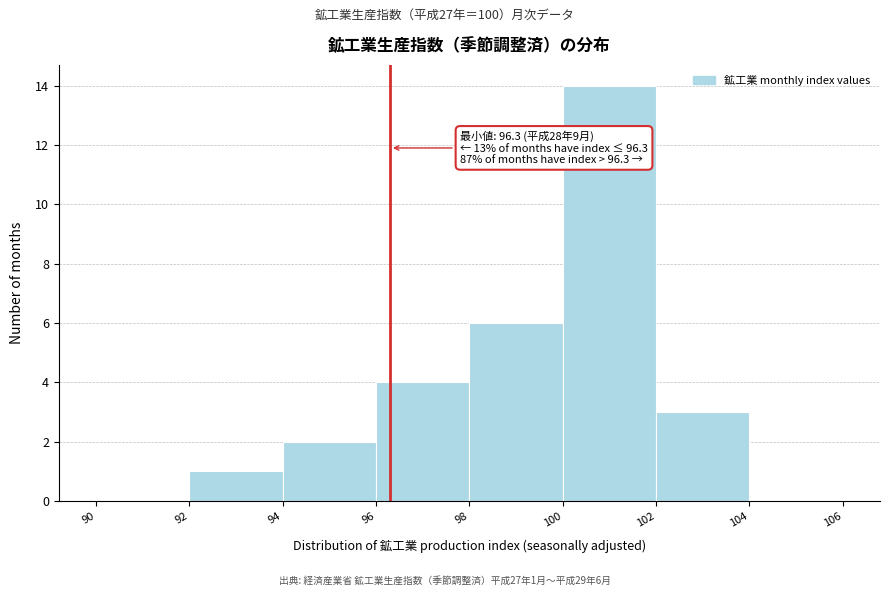

Which range on the x-axis has the tallest bar?

100 to 102